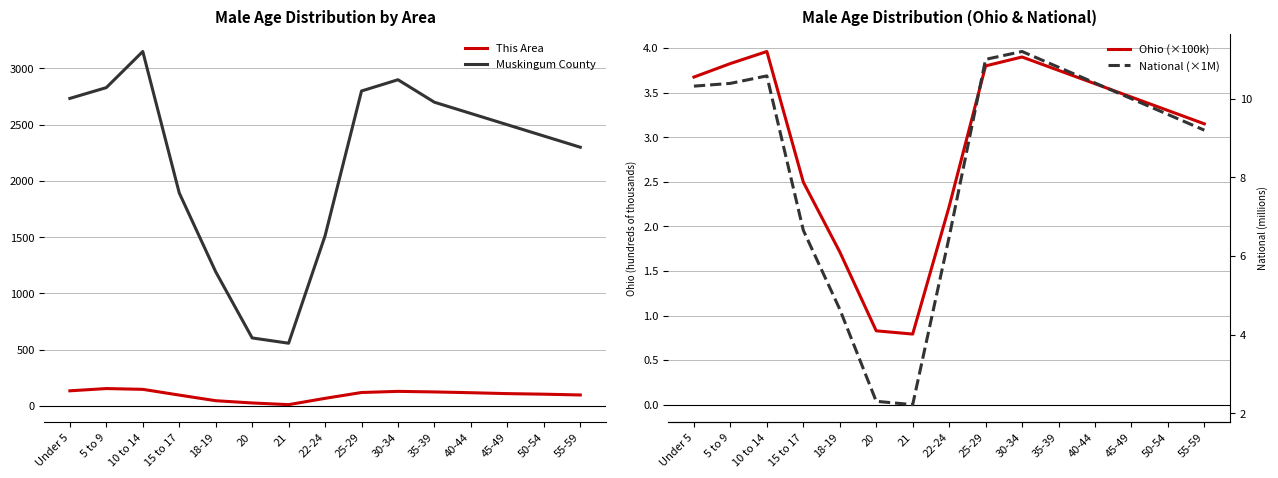

True or false: National (×1M) and Ohio (×100k) cross at least once.

False